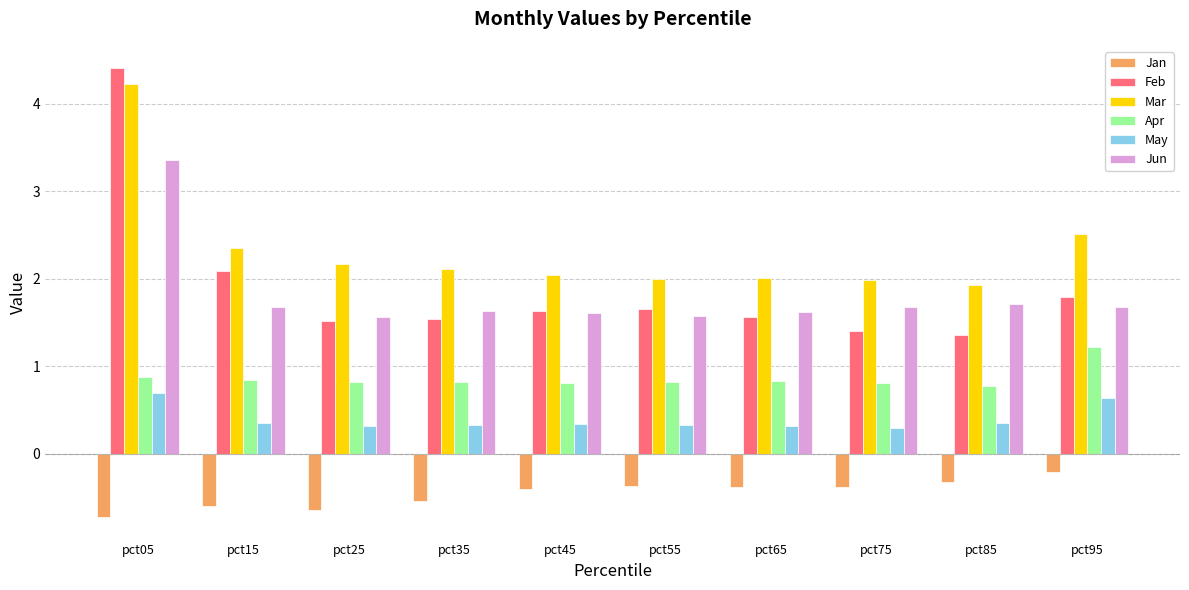

What is the spread (max minus min) of values at pct45?

2.5